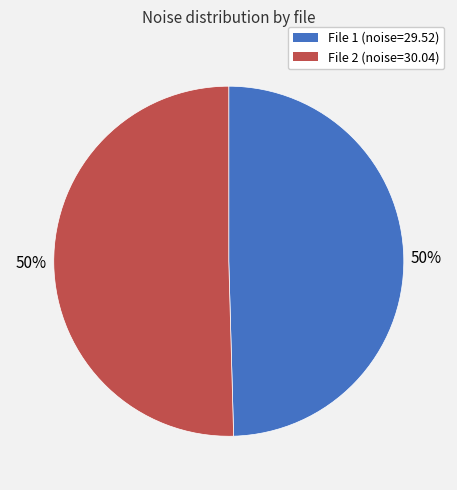

Approximately how many times larger is the value at File 1 (noise=29.52) compared to File 2 (noise=30.04)?

1.0